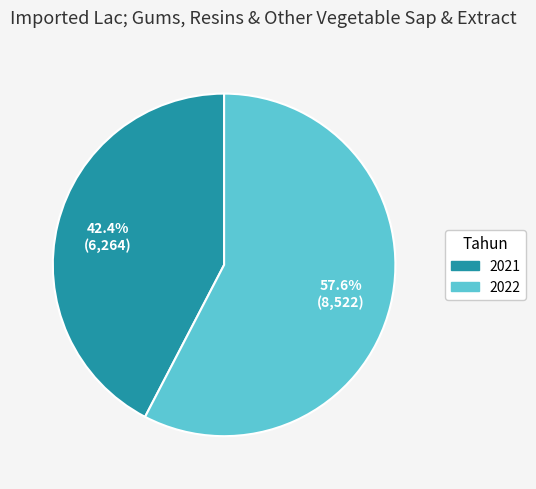

What is the total percentage of 2021 and 2022?

100.0%